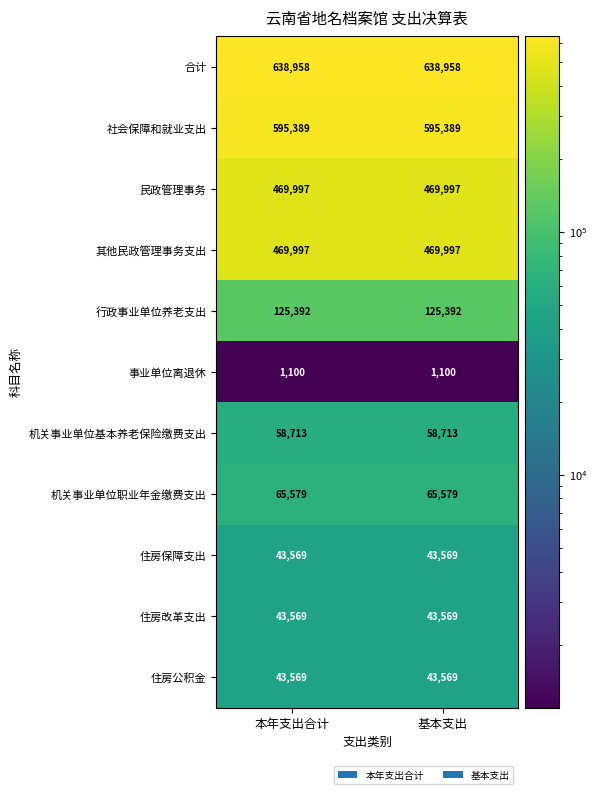

Reading right to left, list all the values displayed in this chart.

合计: 638958	638958
社会保障和就业支出: 595389	595389
民政管理事务: 469997	469997
其他民政管理事务支出: 469997	469997
行政事业单位养老支出: 125392	125392
事业单位离退休: 1100	1100
机关事业单位基本养老保险缴费支出: 58713	58713
机关事业单位职业年金缴费支出: 65579	65579
住房保障支出: 43569	43569
住房改革支出: 43569	43569
住房公积金: 43569	43569